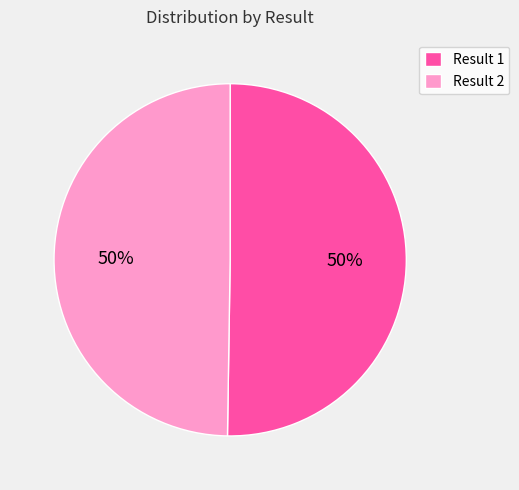

The Result 2 slice represents 42% of the pie. True or false?

False